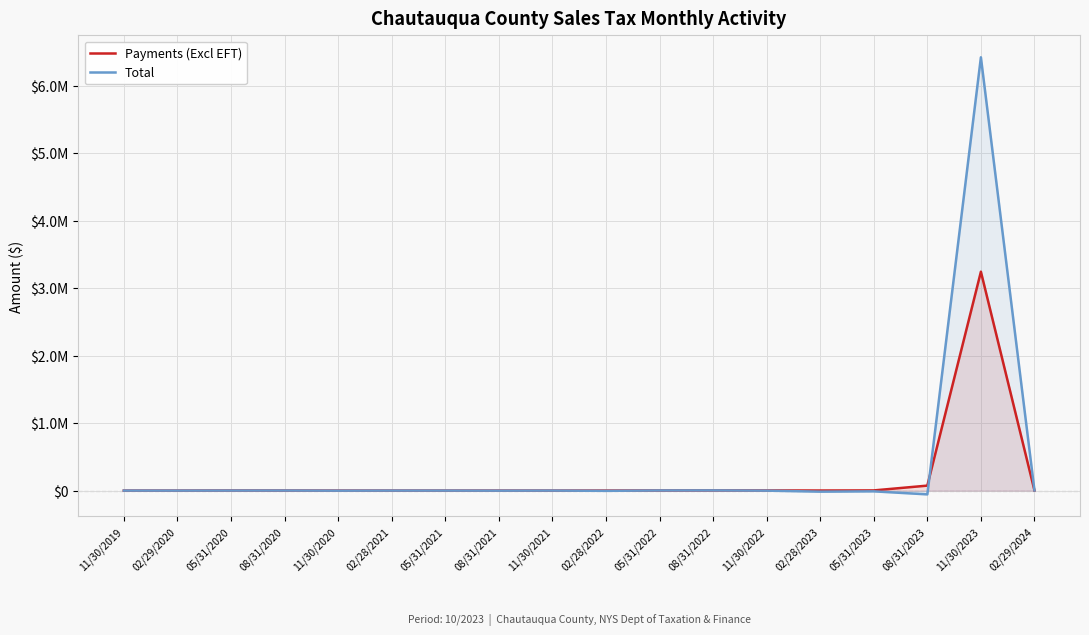

Which series changed the most between 05/31/2021 and 05/31/2022?

Total